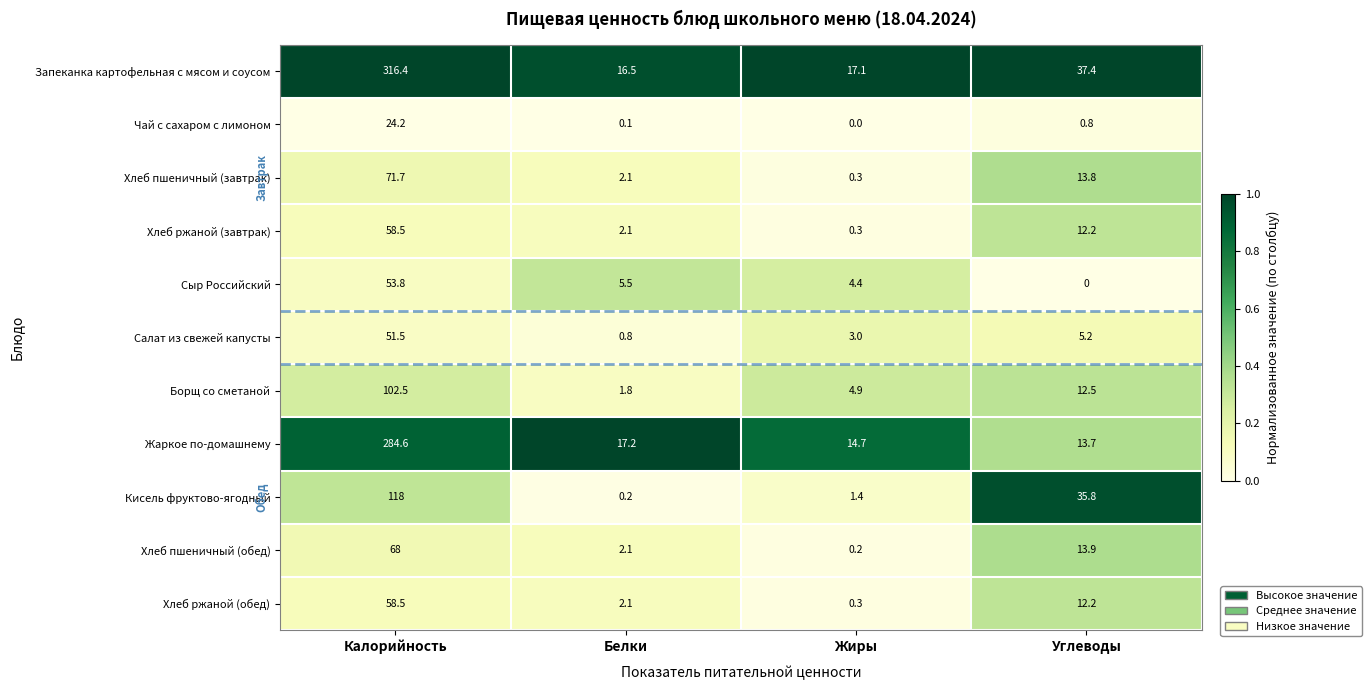

True or false: Хлеб пшеничный (обед) has a value of 0.2 at Жиры.

True